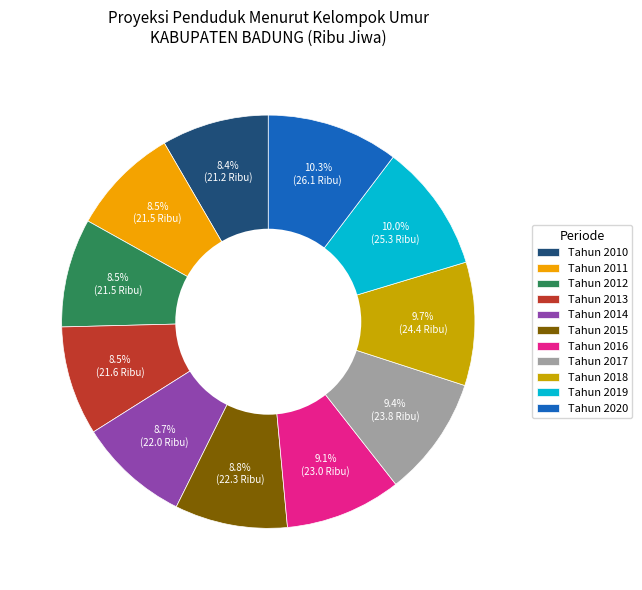

To the nearest percent, what percentage of the pie is Tahun 2015?

9%